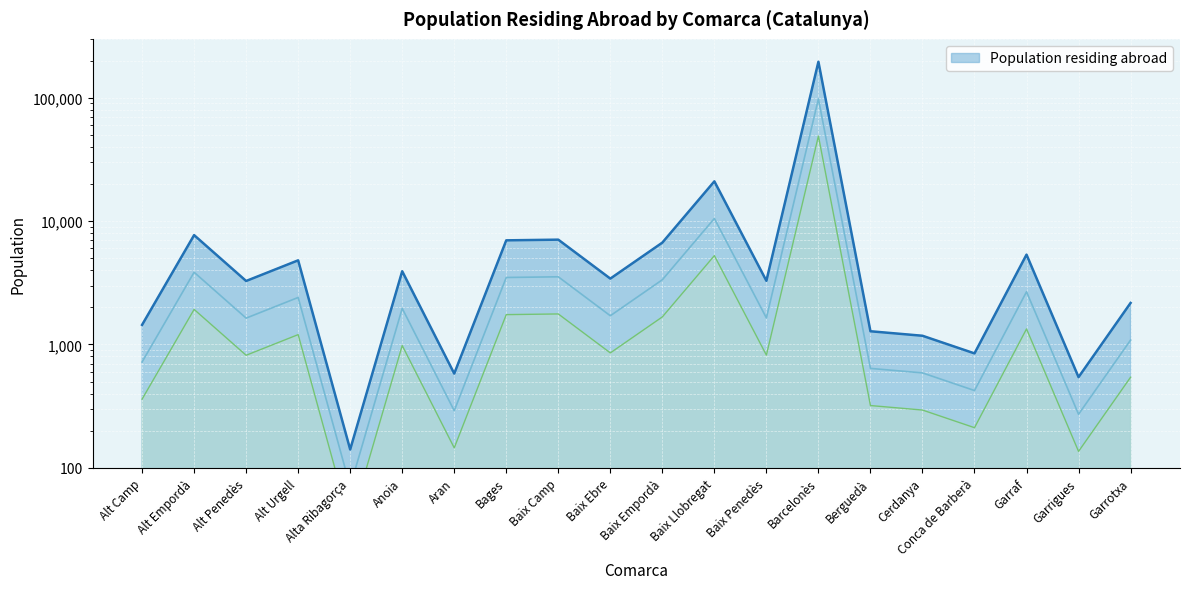

Reading right to left, transcribe all the data shown in this chart.

Garrotxa=2171	Garrigues=544	Garraf=5348	Conca de Barberà=847	Cerdanya=1177	Berguedà=1280	Barcelonès=195653	Baix Penedès=3282	Baix Llobregat=20997	Baix Empordà=6693	Baix Ebre=3419	Baix Camp=7073	Bages=6984	Aran=581	Anoia=3923	Alta Ribagorça=141	Alt Urgell=4809	Alt Penedès=3271	Alt Empordà=7698	Alt Camp=1442